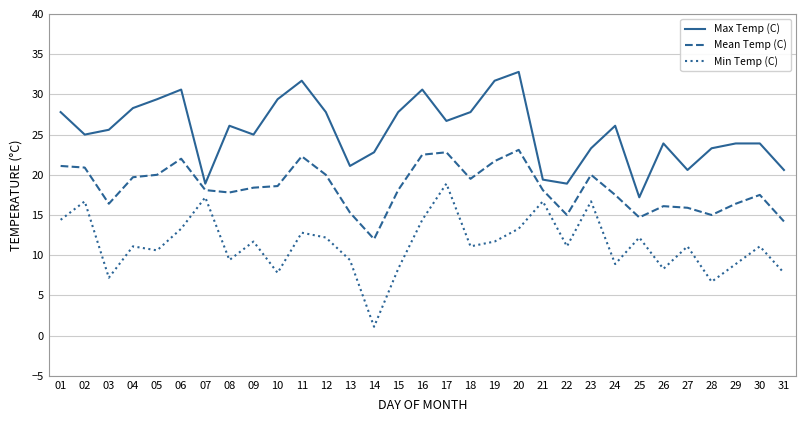

Reading left to right, list all the values displayed in this chart.

Max Temp (C): 01=27.8	02=25.0	03=25.6	04=28.3	05=29.4	06=30.6	07=18.9	08=26.1	09=25.0	10=29.4	11=31.7	12=27.8	13=21.1	14=22.8	15=27.8	16=30.6	17=26.7	18=27.8	19=31.7	20=32.8	21=19.4	22=18.9	23=23.3	24=26.1	25=17.2	26=23.9	27=20.6	28=23.3	29=23.9	30=23.9	31=20.6
Mean Temp (C): 01=21.1	02=20.9	03=16.4	04=19.7	05=20.0	06=22.0	07=18.1	08=17.8	09=18.4	10=18.6	11=22.3	12=20.0	13=15.3	14=12.0	15=18.1	16=22.5	17=22.8	18=19.5	19=21.7	20=23.1	21=18.1	22=15.0	23=20.0	24=17.5	25=14.7	26=16.1	27=15.9	28=15.0	29=16.4	30=17.5	31=14.2
Min Temp (C): 01=14.4	02=16.7	03=7.2	04=11.1	05=10.6	06=13.3	07=17.2	08=9.4	09=11.7	10=7.8	11=12.8	12=12.2	13=9.4	14=1.1	15=8.3	16=14.4	17=18.9	18=11.1	19=11.7	20=13.3	21=16.7	22=11.1	23=16.7	24=8.9	25=12.2	26=8.3	27=11.1	28=6.7	29=8.9	30=11.1	31=7.8